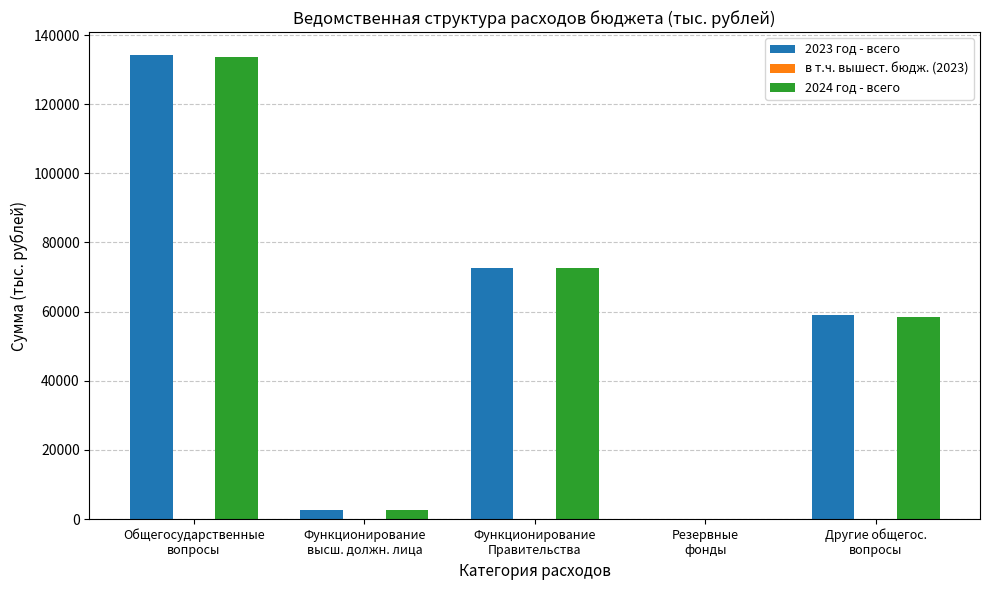

What is the maximum value shown in the chart?

134153.4